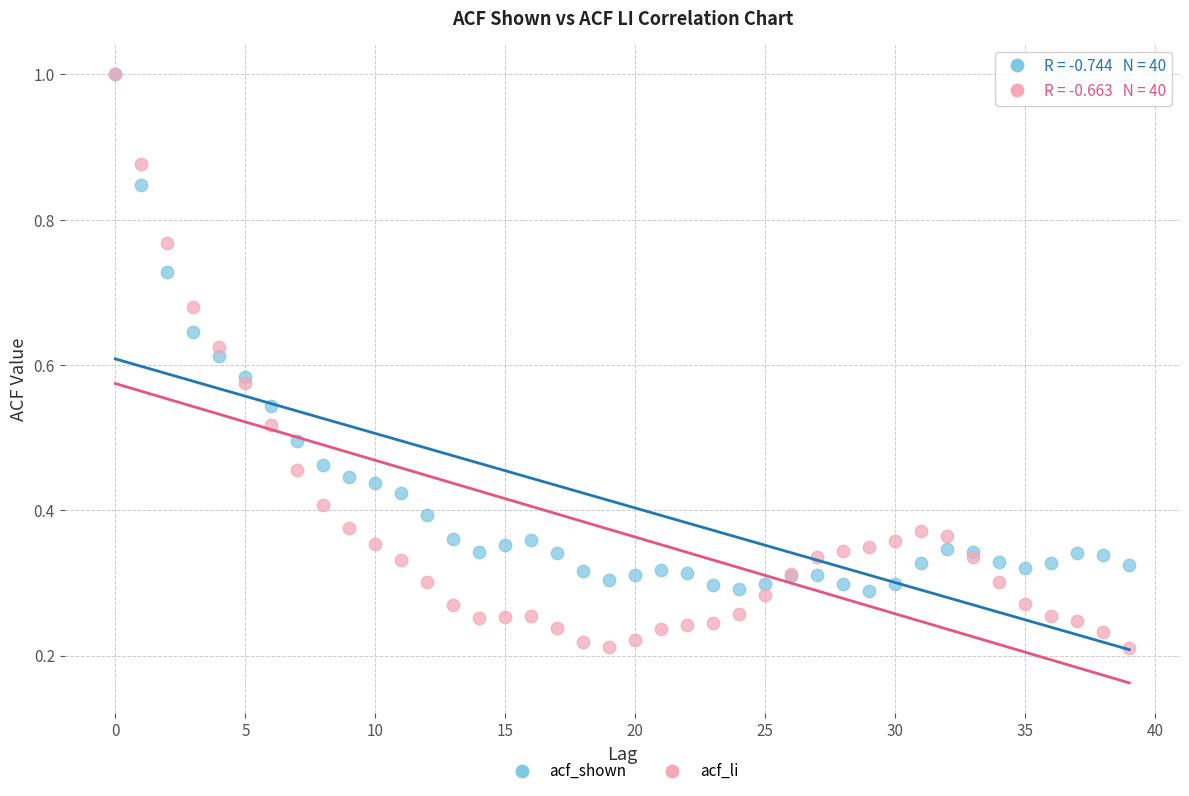

What are all the series names shown in the legend?

acf_shown, acf_li